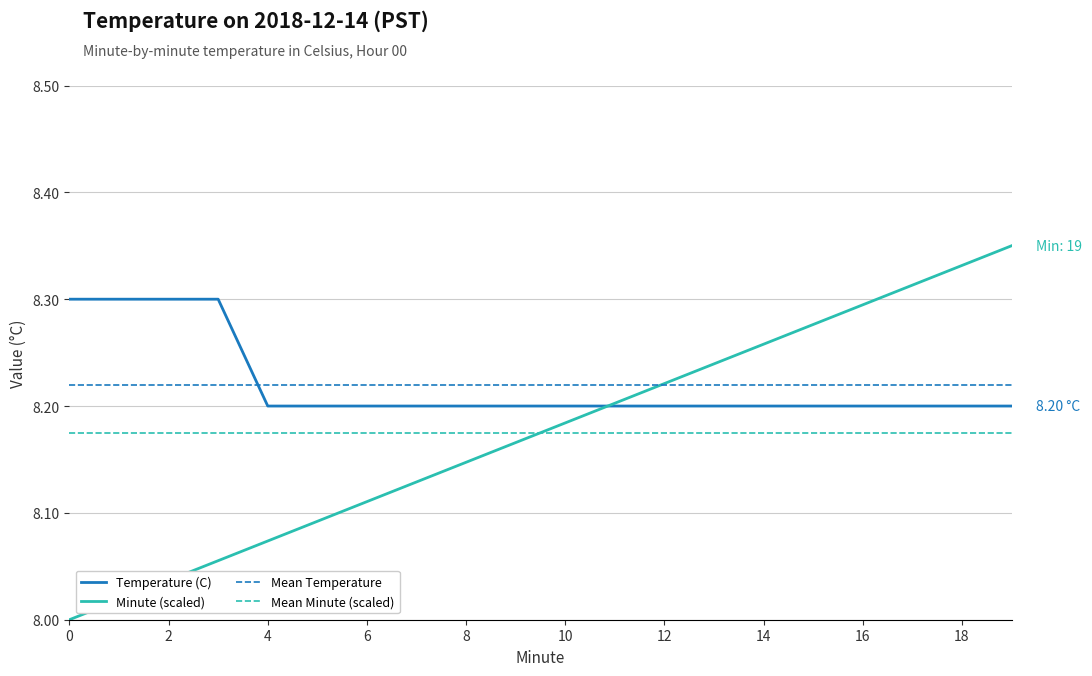

At which category is the sum across all series the highest?

19